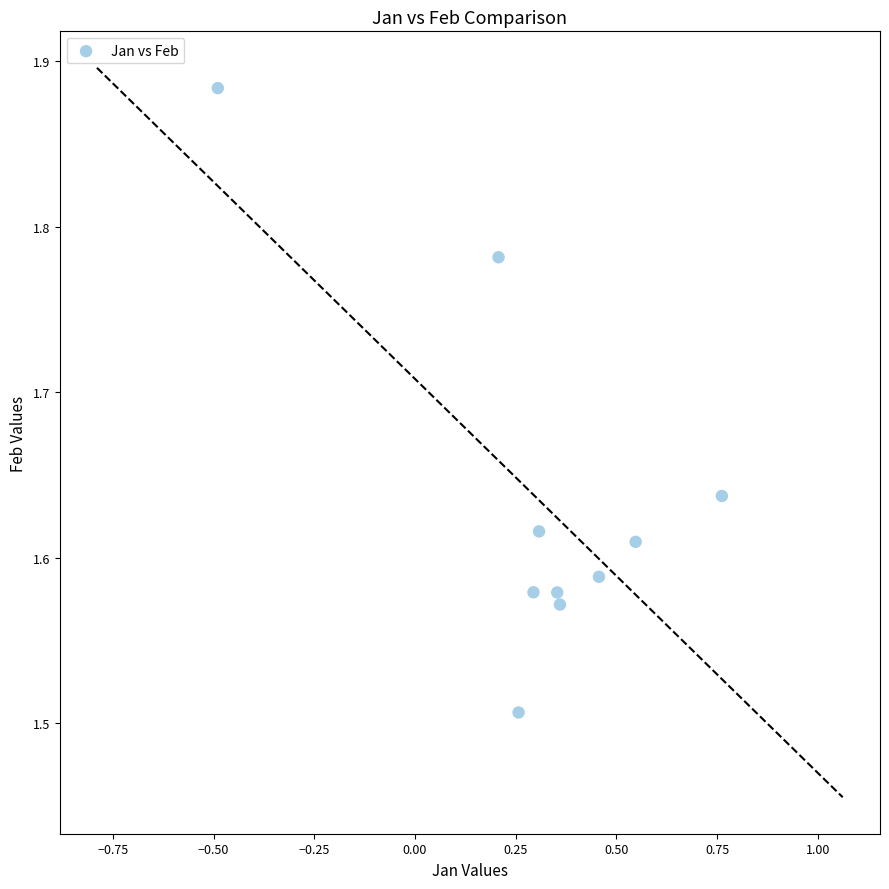

What is the range of Y values (max minus min)?

0.4